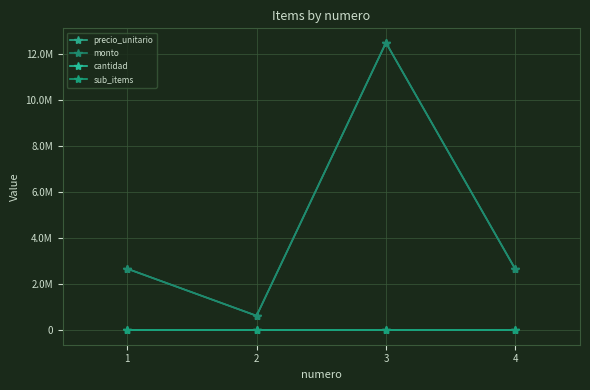

Does the chart have visible grid lines?

Yes